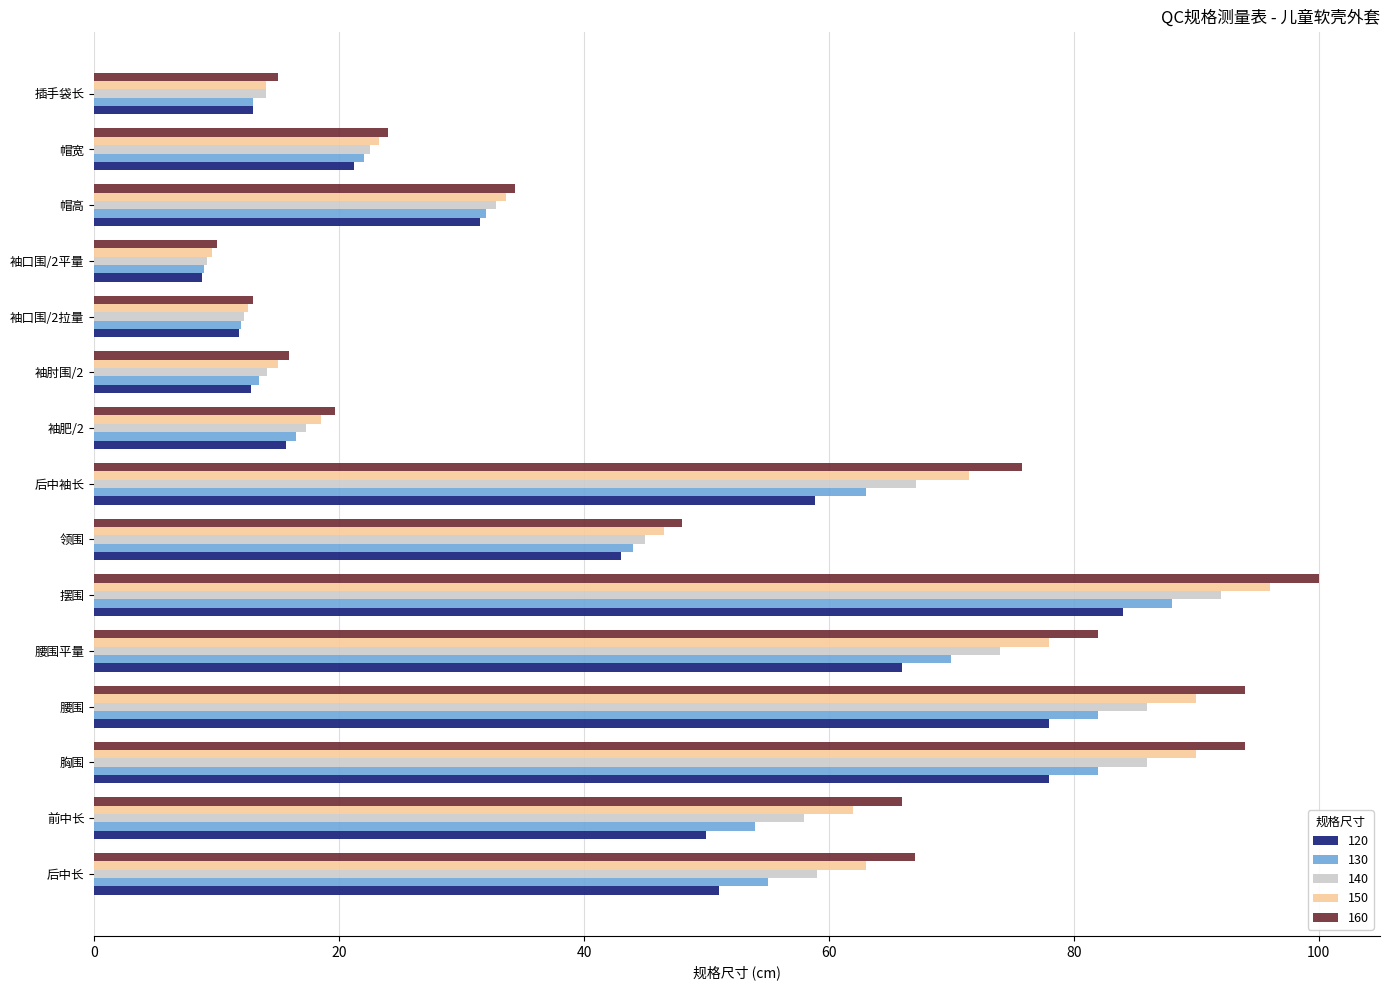

What is the highest value of the 130 series?

88.0